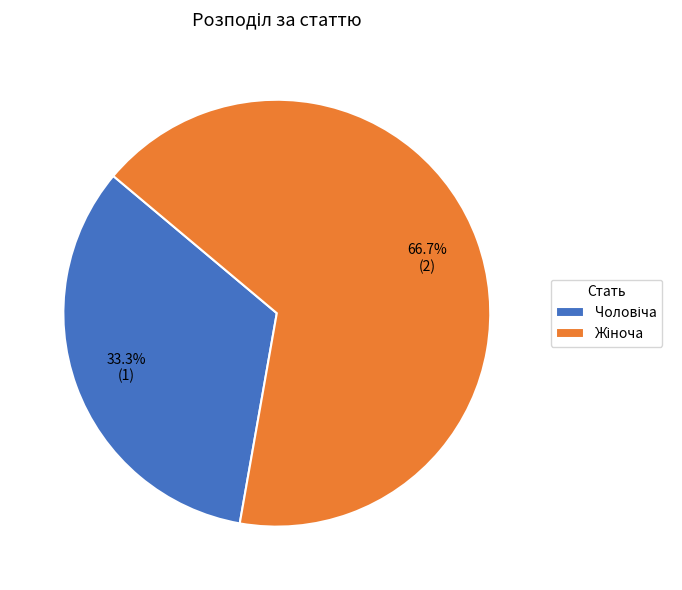

Does any single category account for the majority?

Yes